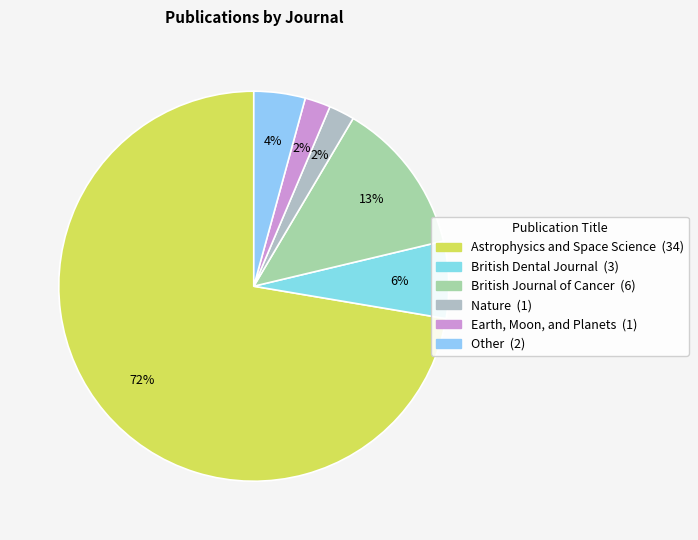

To the nearest percent, what portion does British Dental Journal represent?

6%